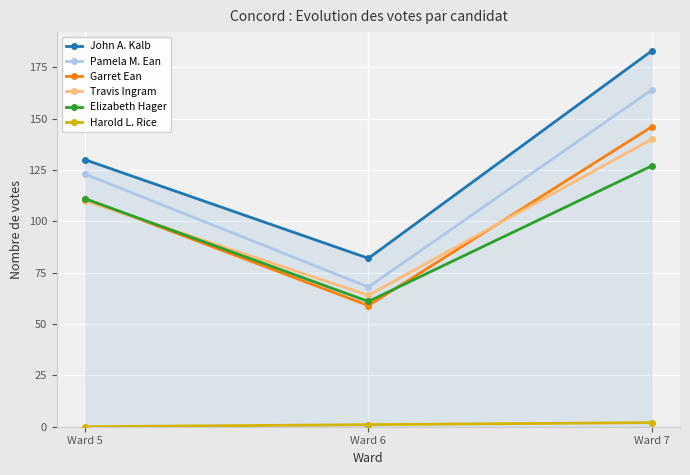

Which series changed the most between Ward 5 and Ward 6?

Pamela M. Ean